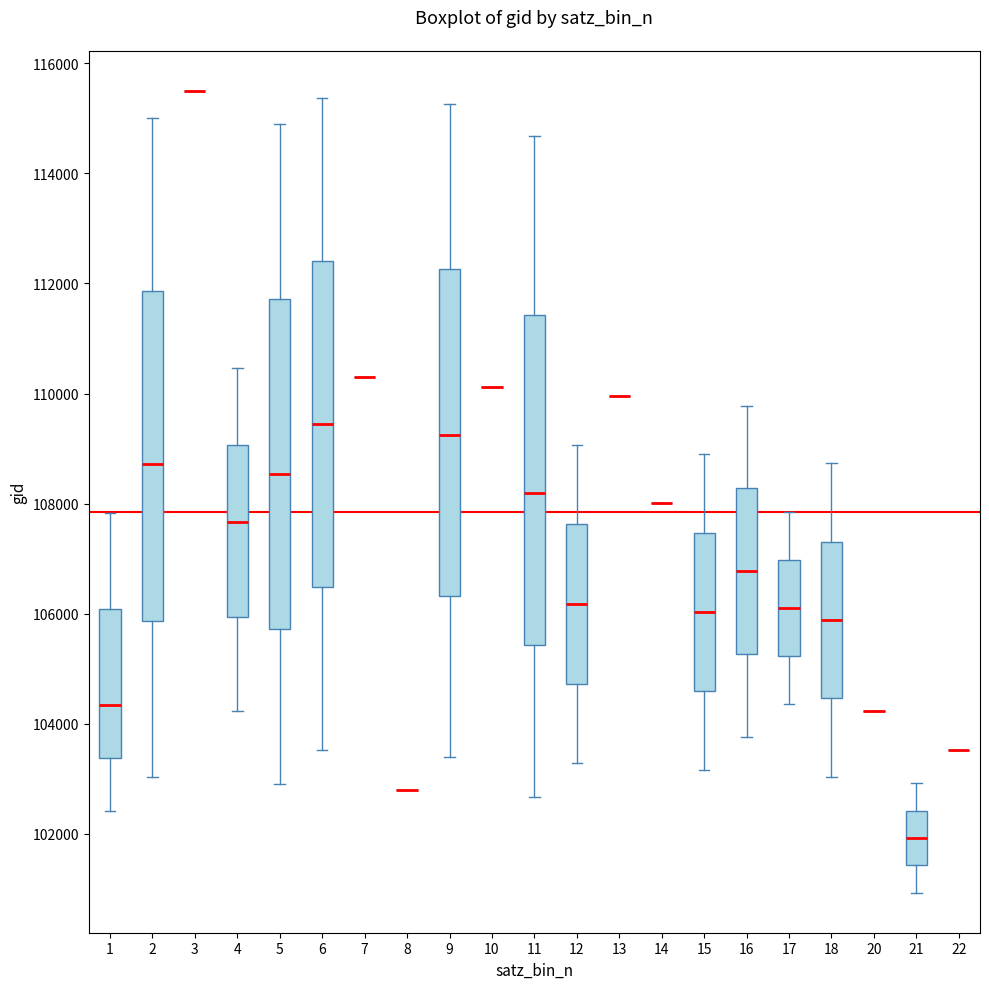

Where does the median line of the box at x = 11 sit on the y-axis? The values are not printed on the chart, so give them approximately, as read against the axis.

108200